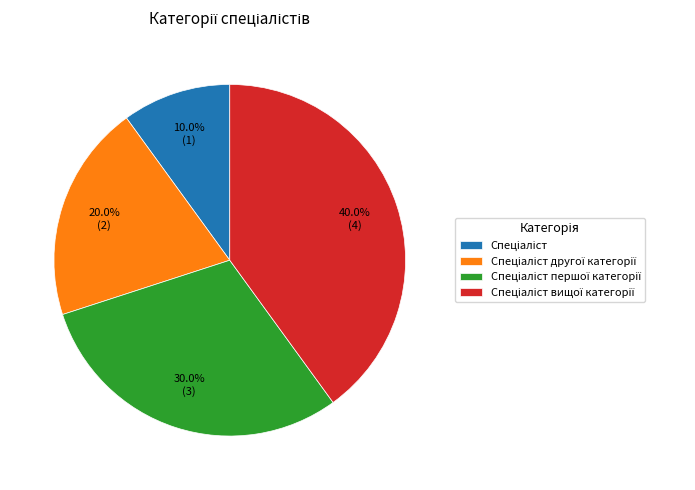

Does any single category account for the majority?

No